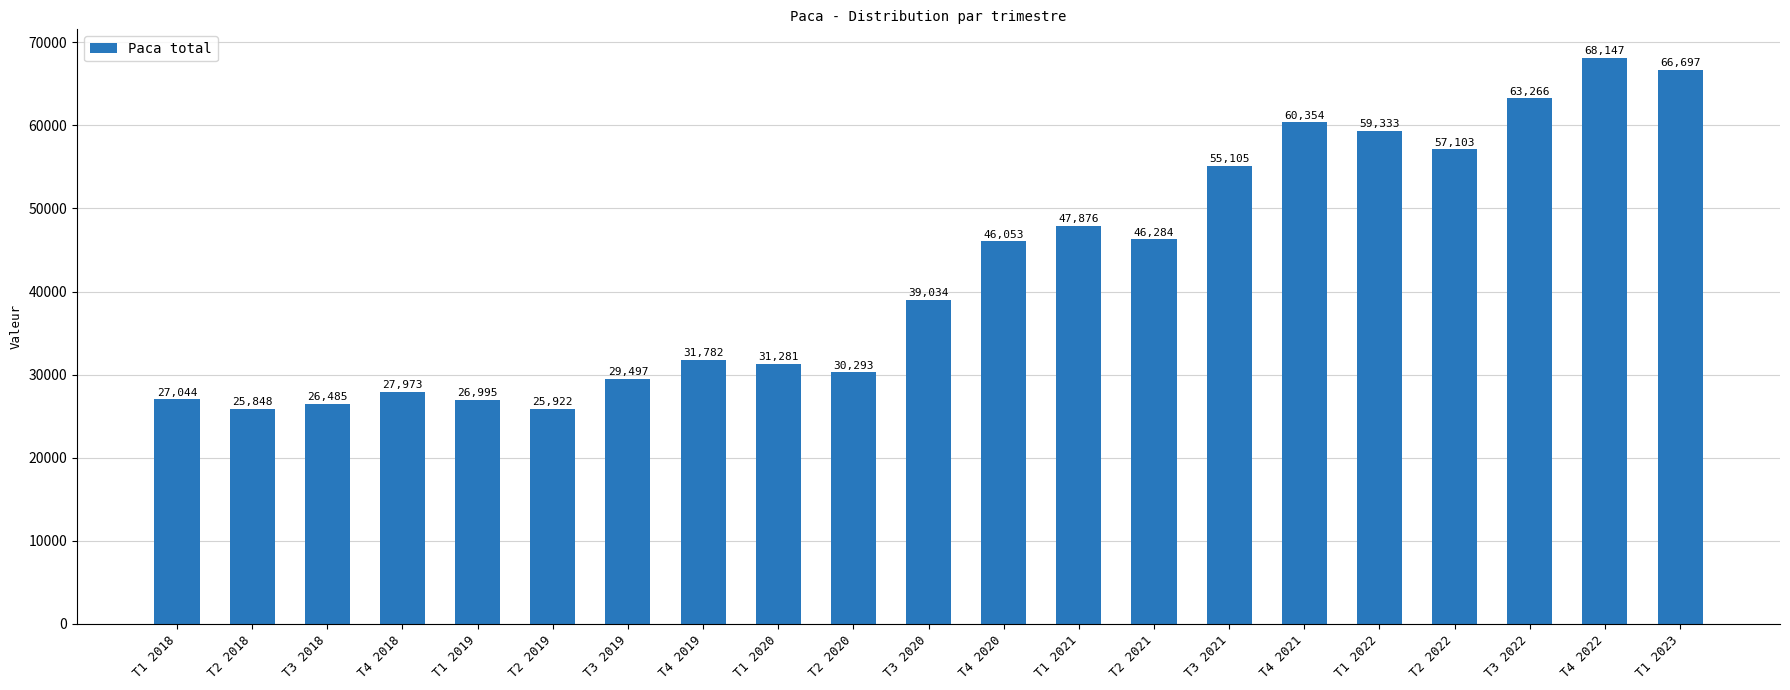

What is the smallest value displayed?

25848